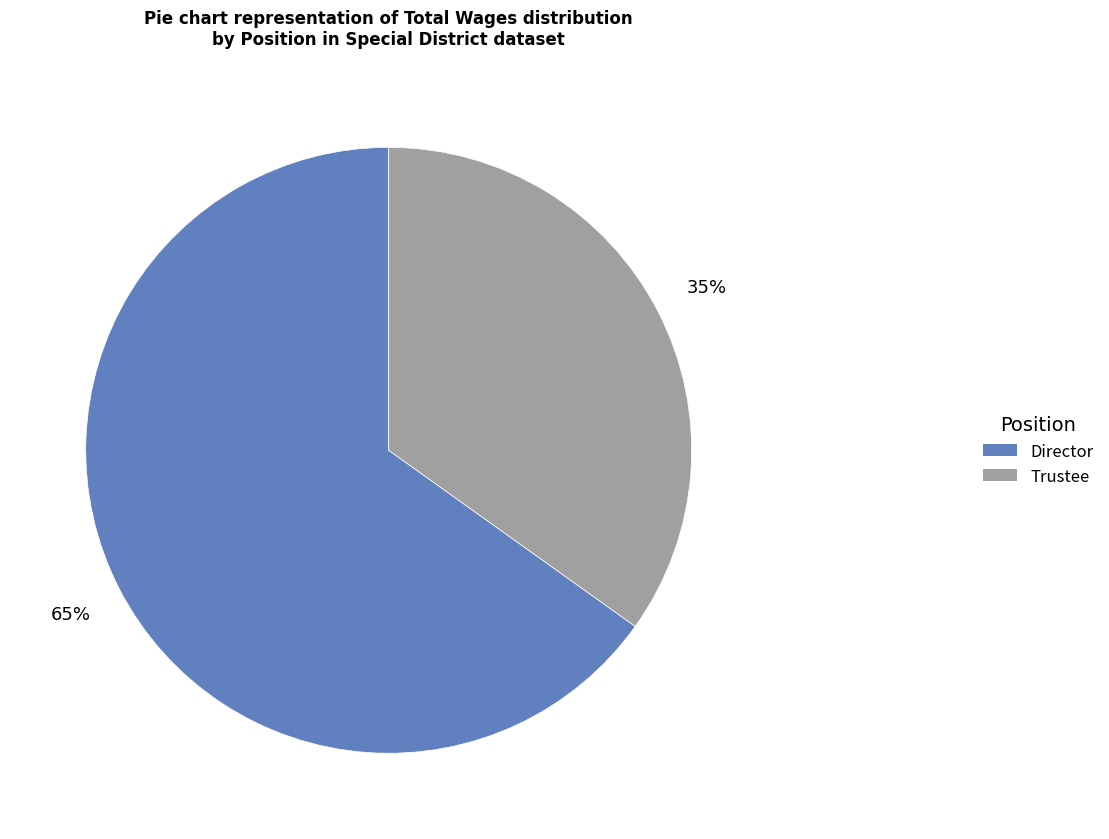

Is there a majority slice in this chart?

Yes